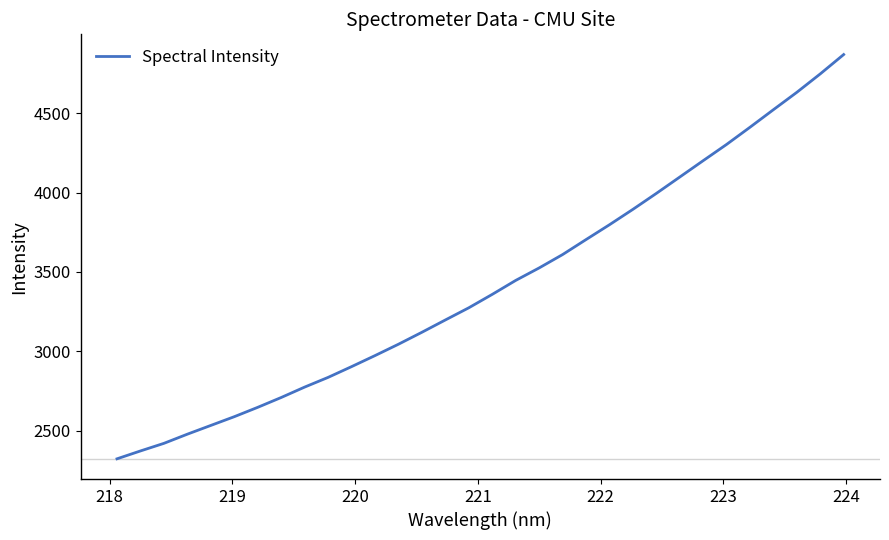

What is the difference between the maximum and minimum values?

2549.9